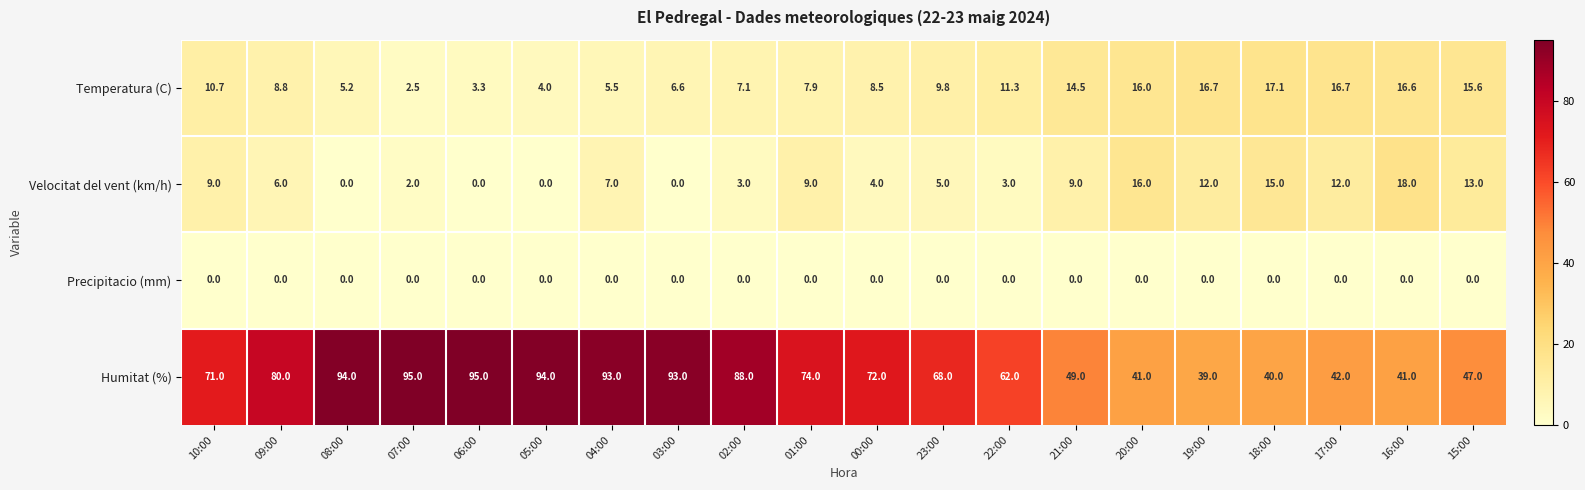

What is the total value across all series at 22:00?

76.3